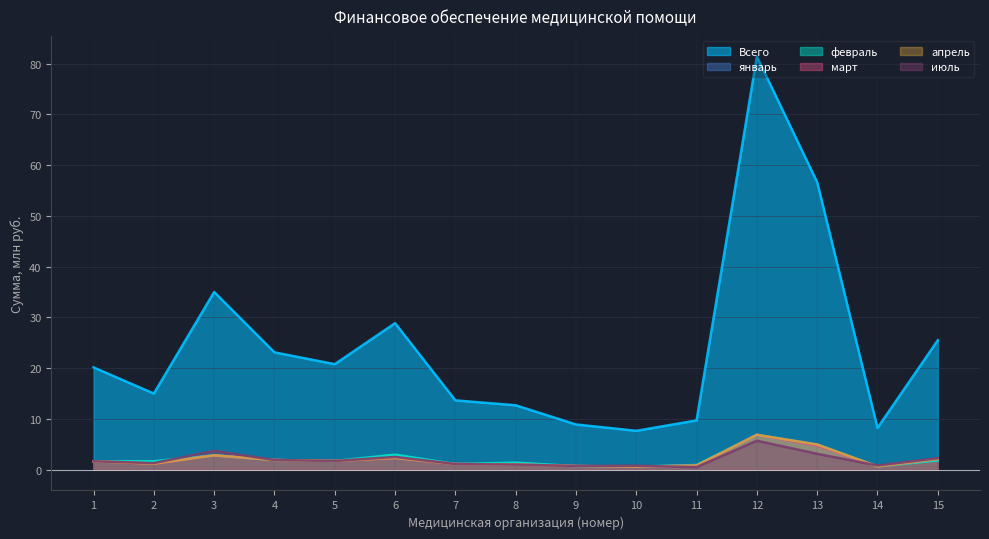

Is it true that апрель equals 2.9 at 5?

False